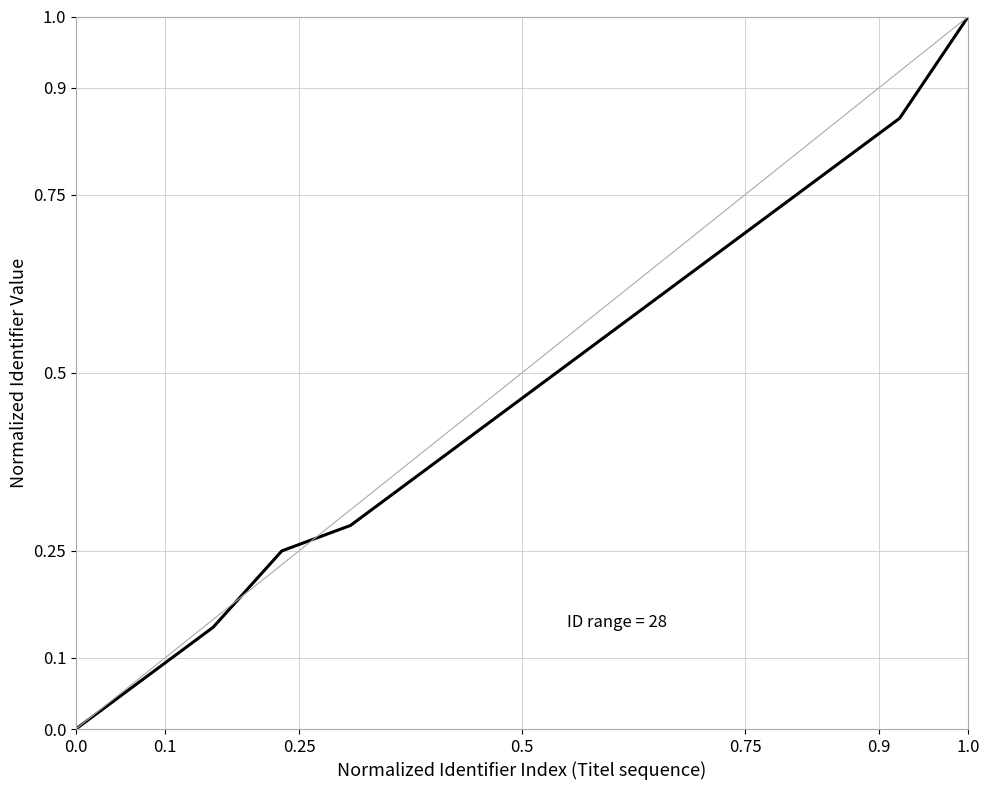

What is the maximum value shown in the chart?

1.0